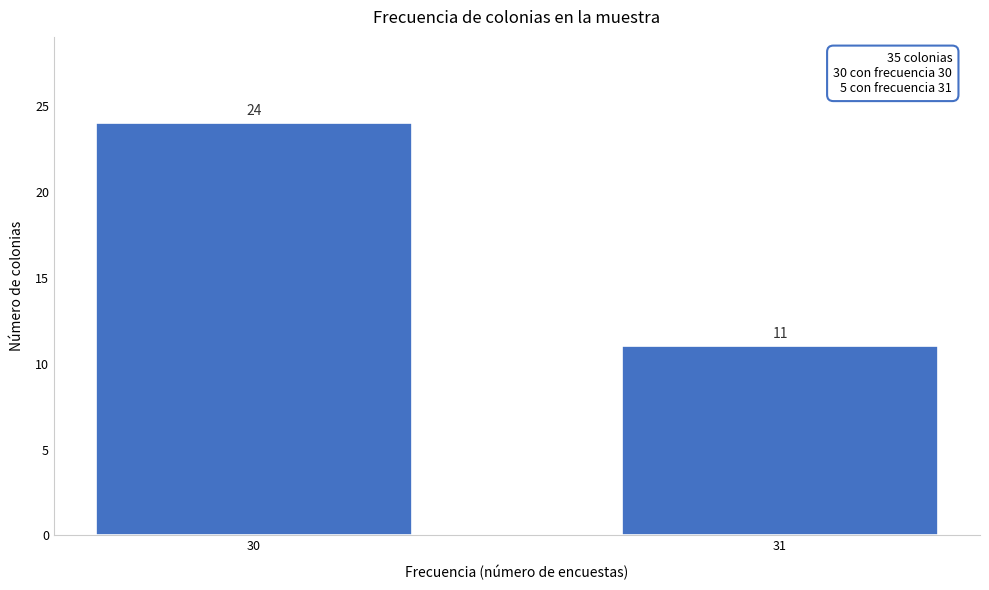

Reading left to right, extract all data points from this chart.

30=24	31=11